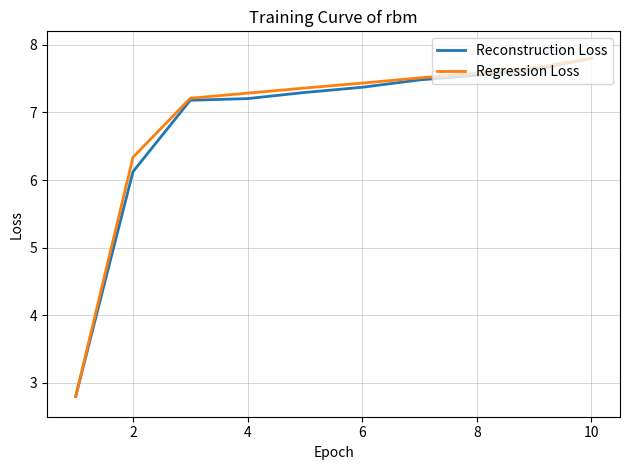

What are all the series names shown in the legend?

Reconstruction Loss, Regression Loss